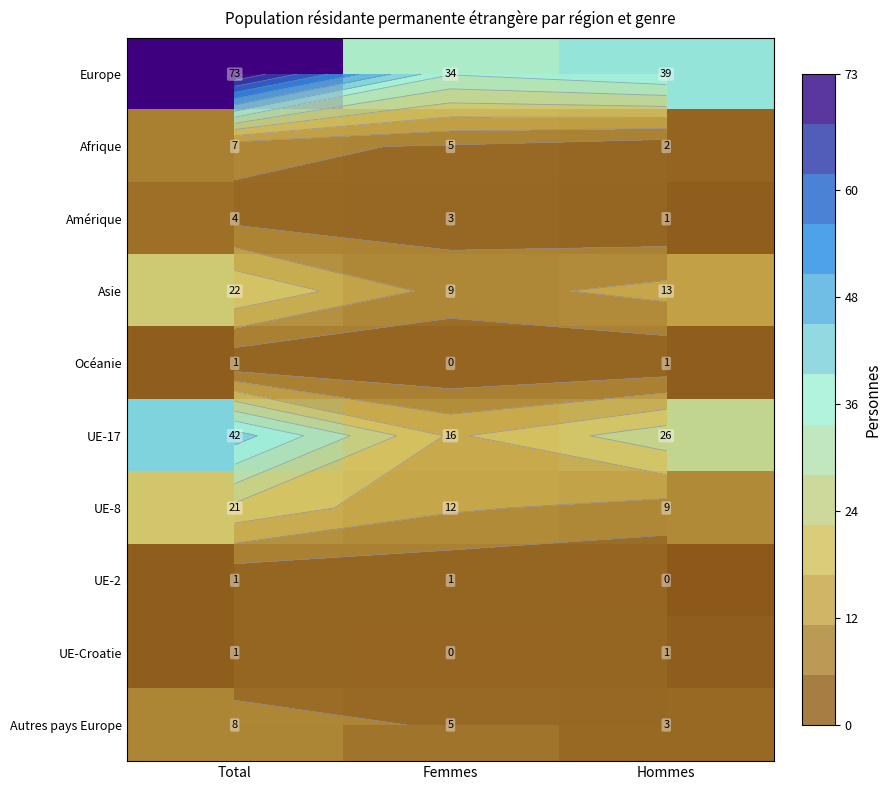

What value does the Asie series have at Hommes?

13